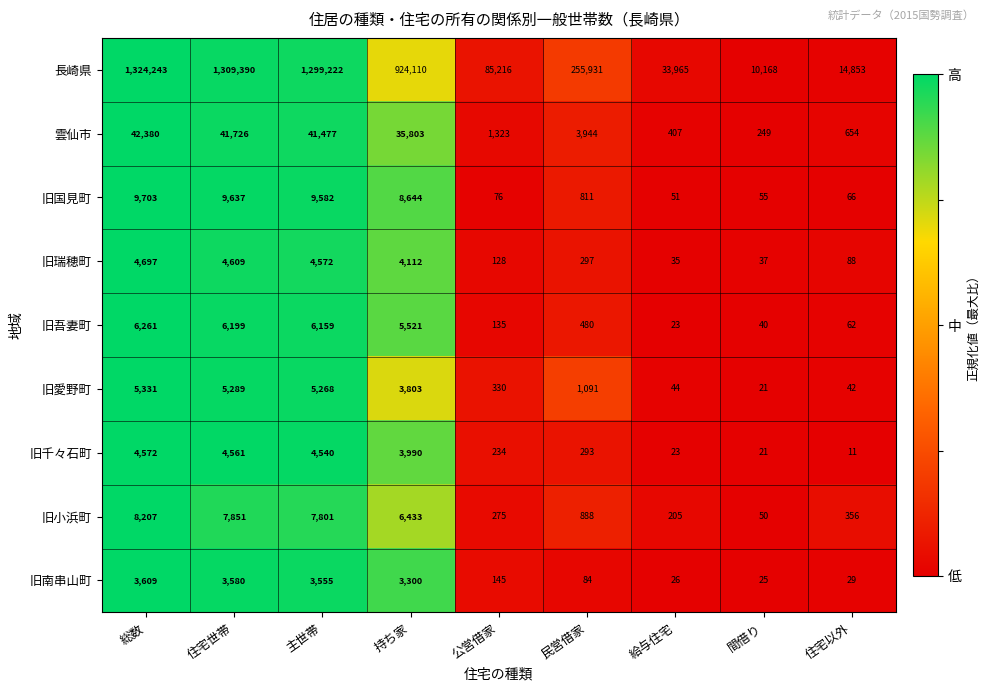

What is the difference between the second highest and second lowest values in the 長崎県 series?

1294537